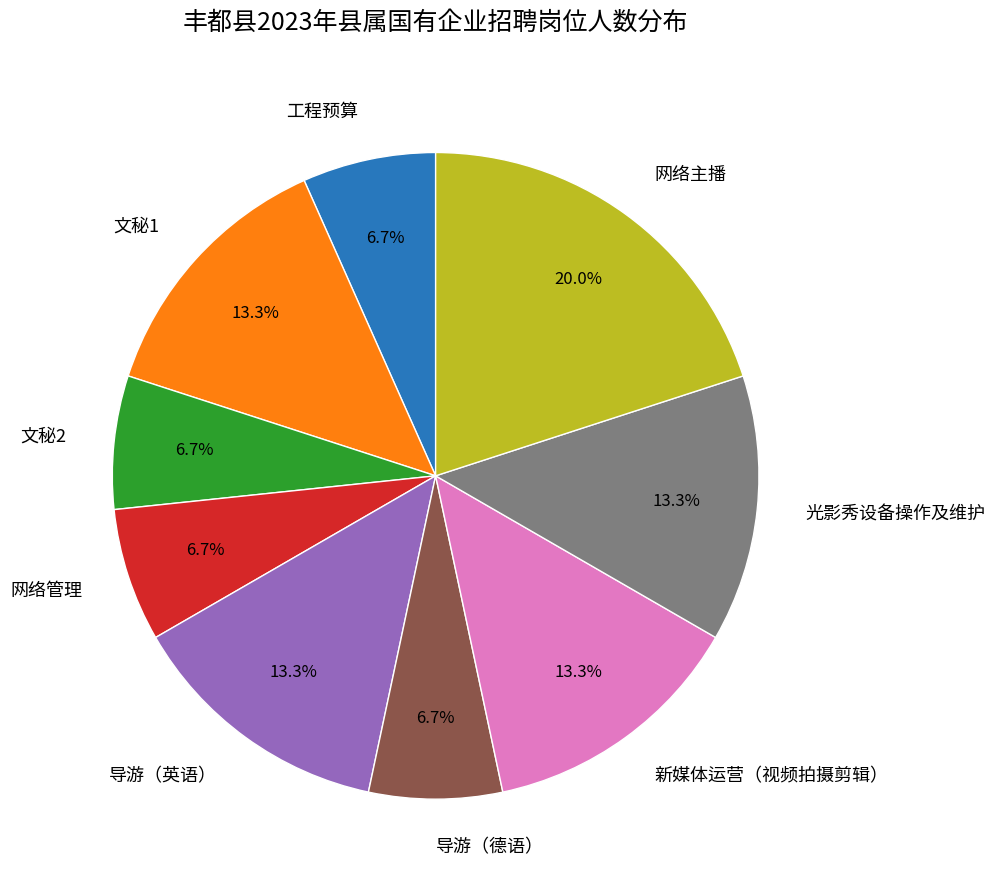

To the nearest percent, what is the difference between the largest and smallest slice percentages?

13%